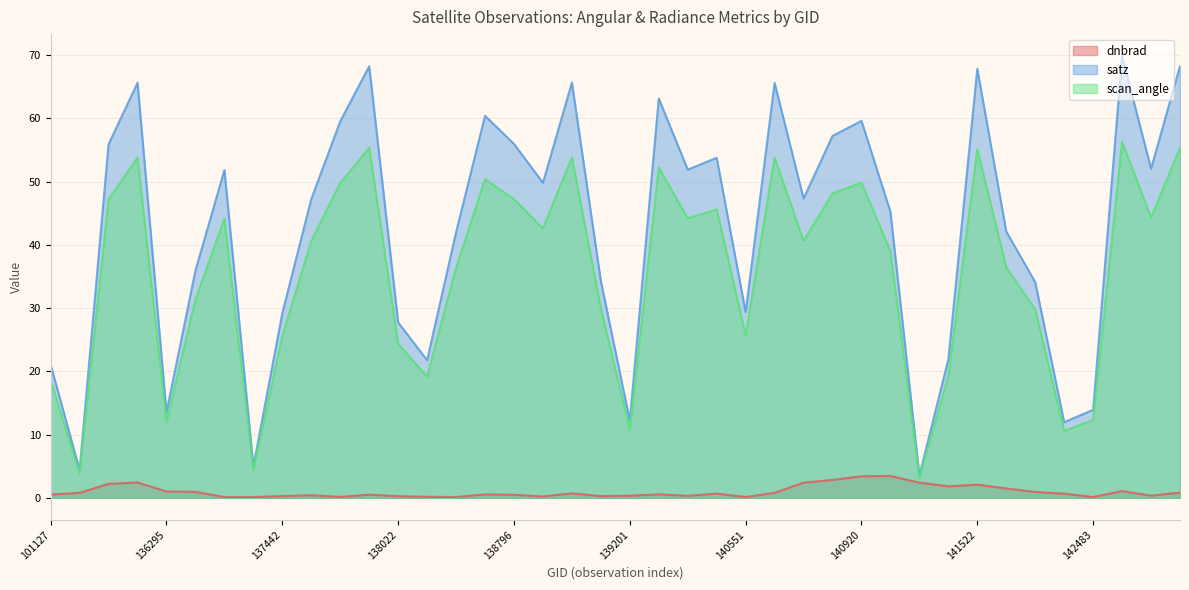

What is the value of the dnbrad point at the 5th from the left?

1.0